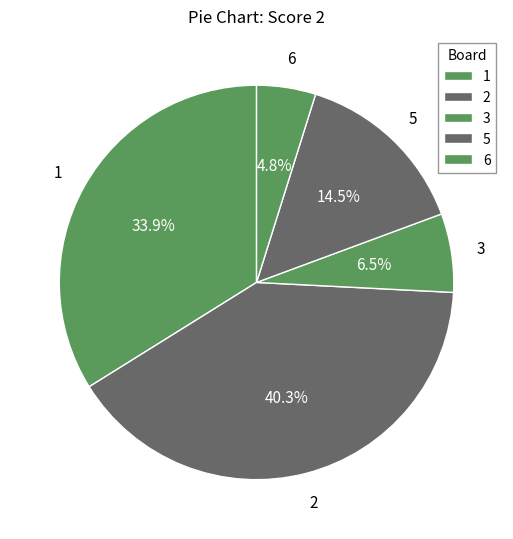

How many slices are in this pie chart?

5